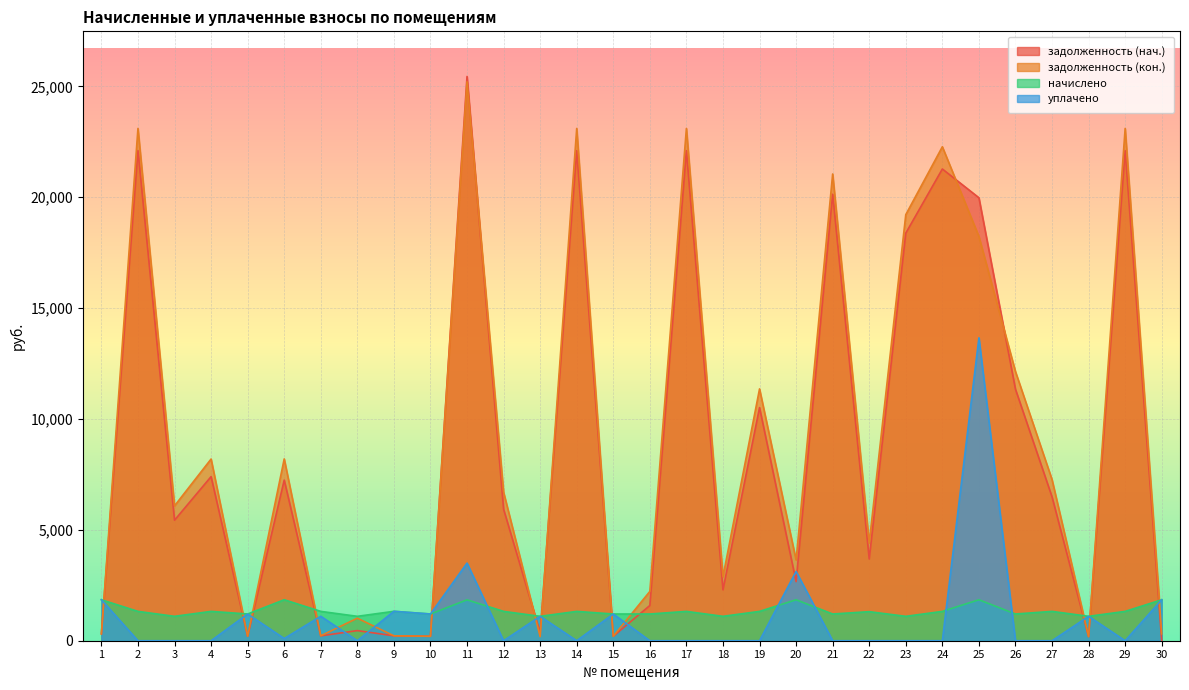

At how many categories does at least one series exceed 12818?

9